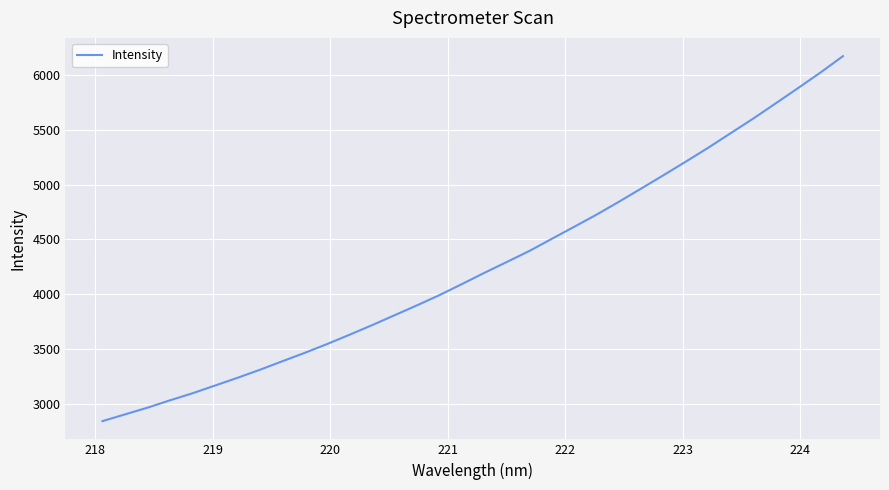

Reading left to right, transcribe all the data shown in this chart.

2844.5	2905.5	2966.7	3033.6	3097.4	3167.8	3238.3	3311.6	3389.2	3466.0	3546.6	3631.4	3718.4	3808.6	3898.9	3991.8	4092.3	4194.6	4293.6	4393.4	4503.8	4613.8	4725.0	4842.3	4963.7	5085.9	5210.3	5337.0	5469.5	5601.6	5739.9	5879.6	6021.1	6170.0